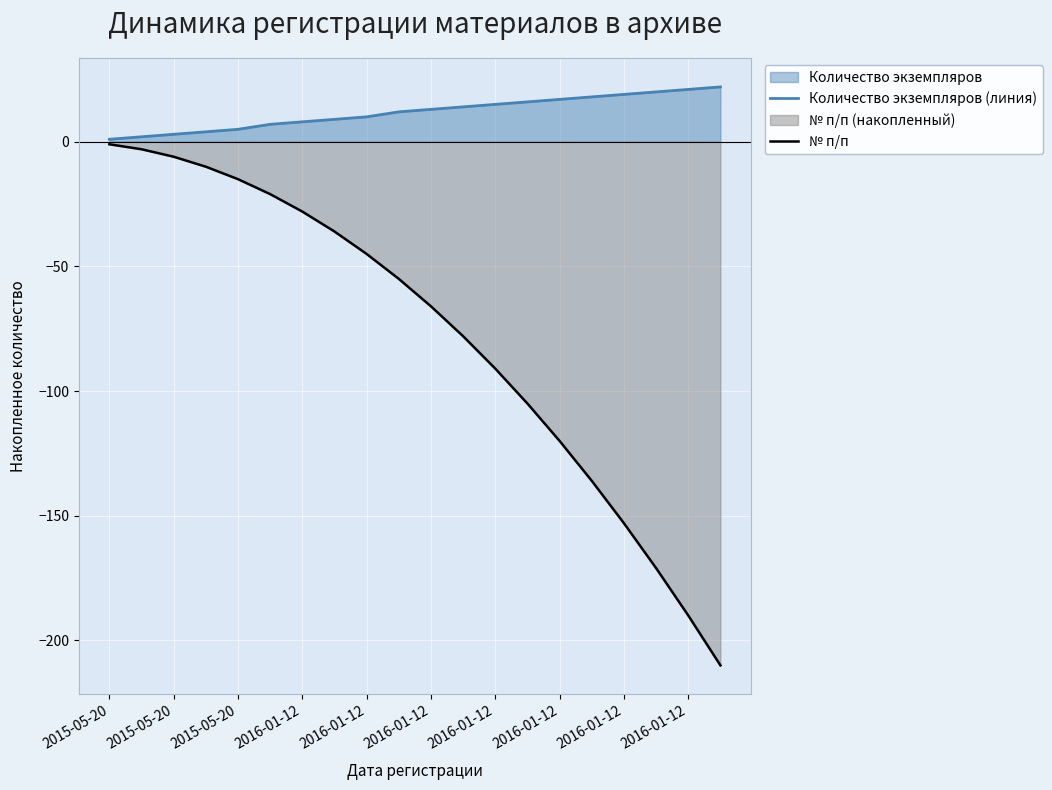

Is the value of Количество экземпляров (линия) at 2015-05-20 greater than the value of № п/п at 2015-05-20?

Yes